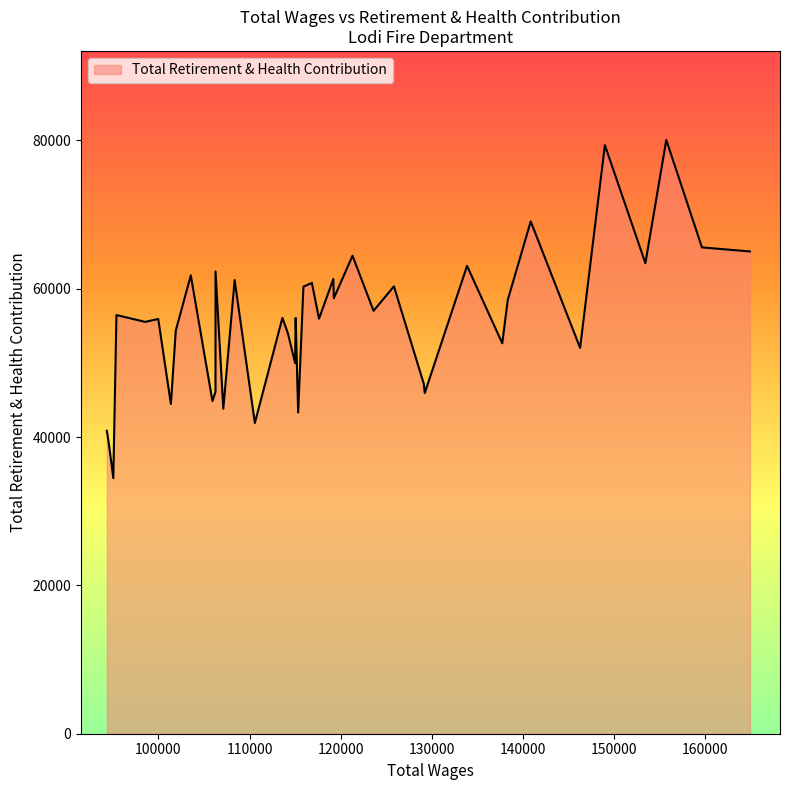

What is the difference between the maximum and minimum values?

45593.2